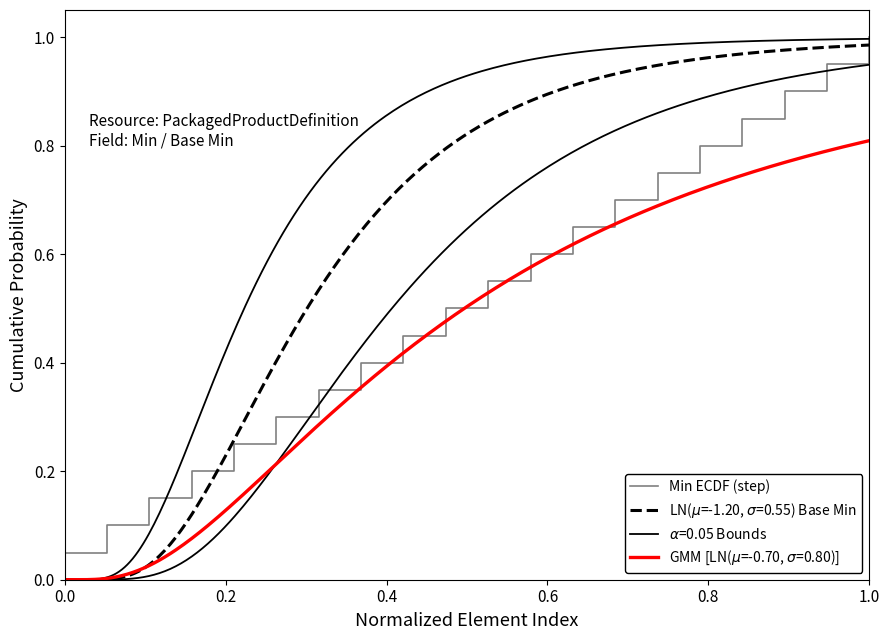

What is the greatest value displayed?

1.0